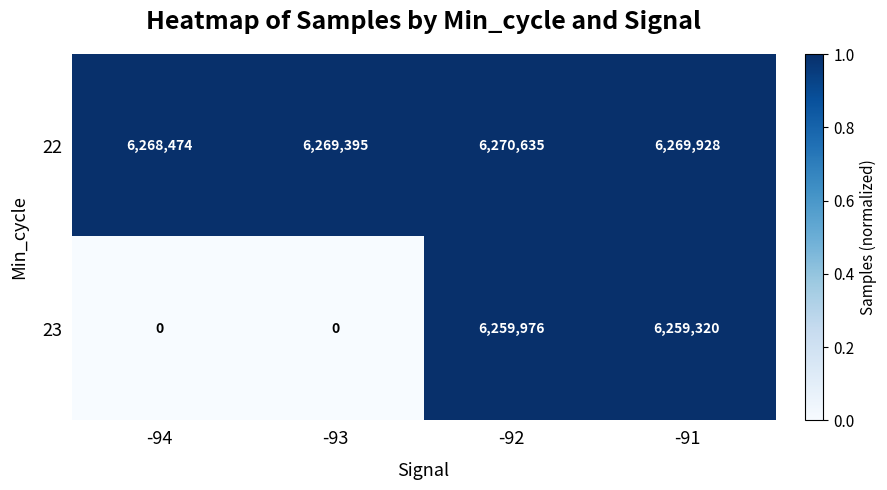

At which category is the sum across all series the highest?

-92